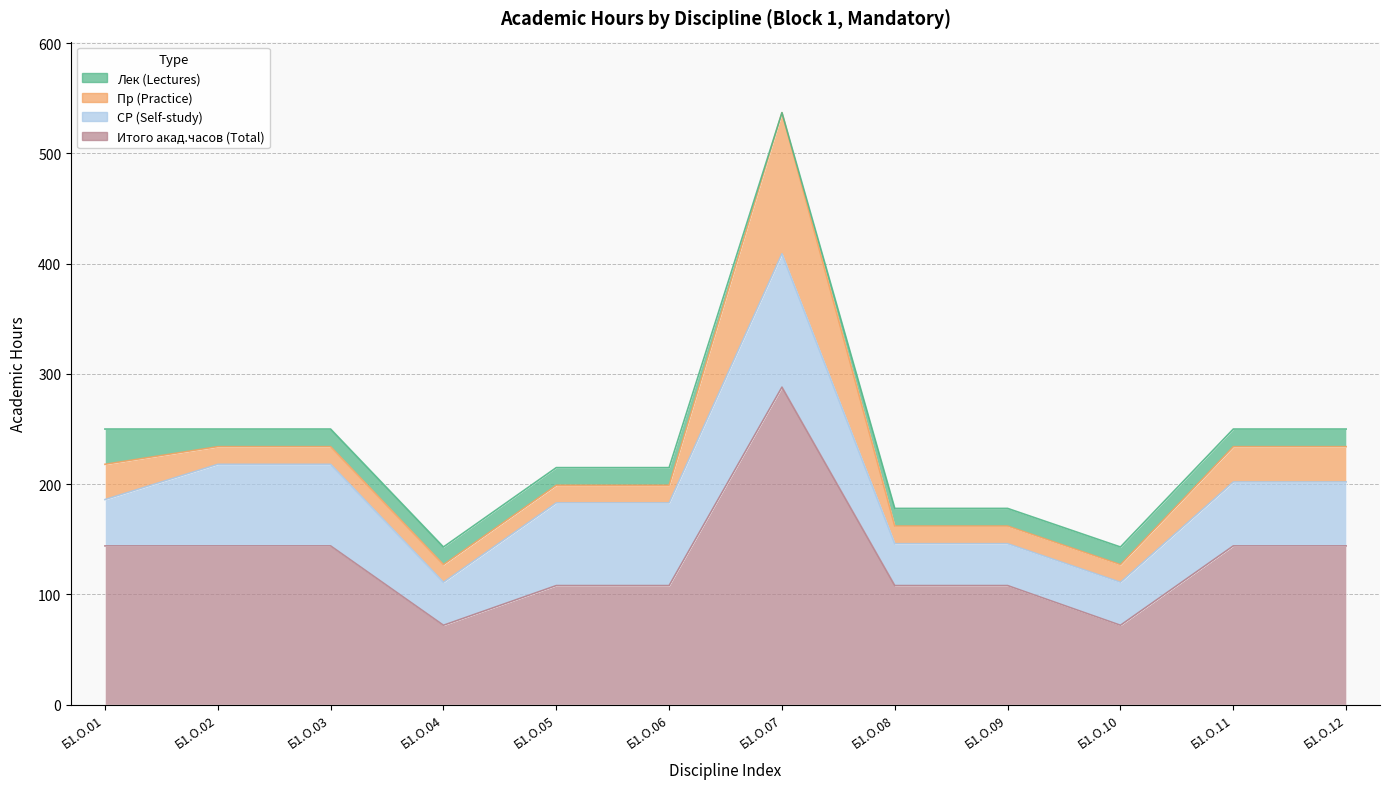

Which series has the widest spread of values?

Итого акад.часов